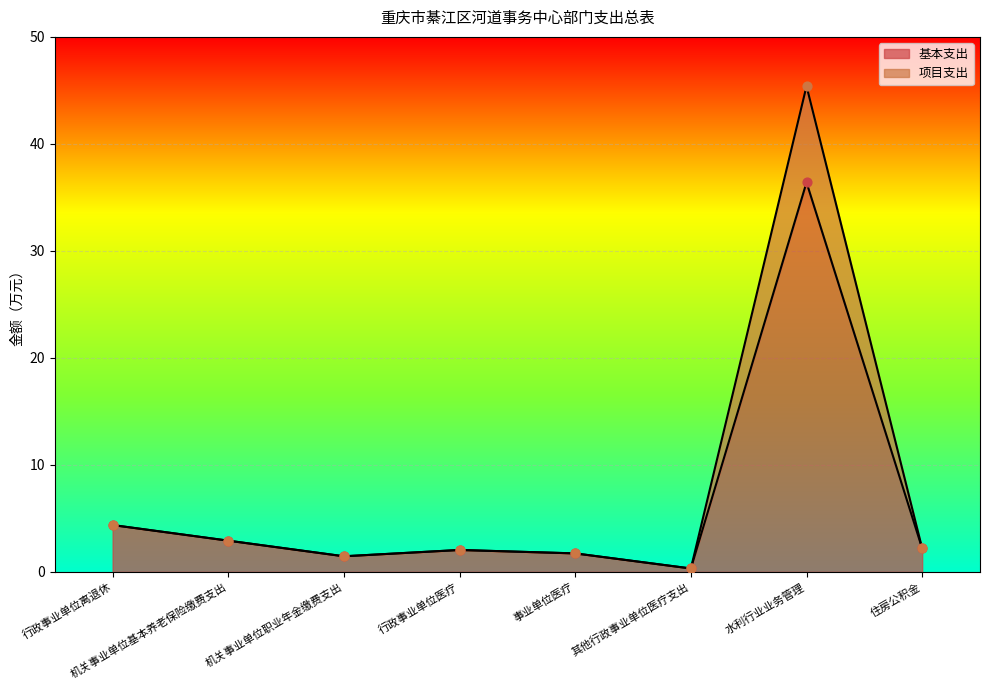

Which series reaches the maximum Y coordinate?

项目支出